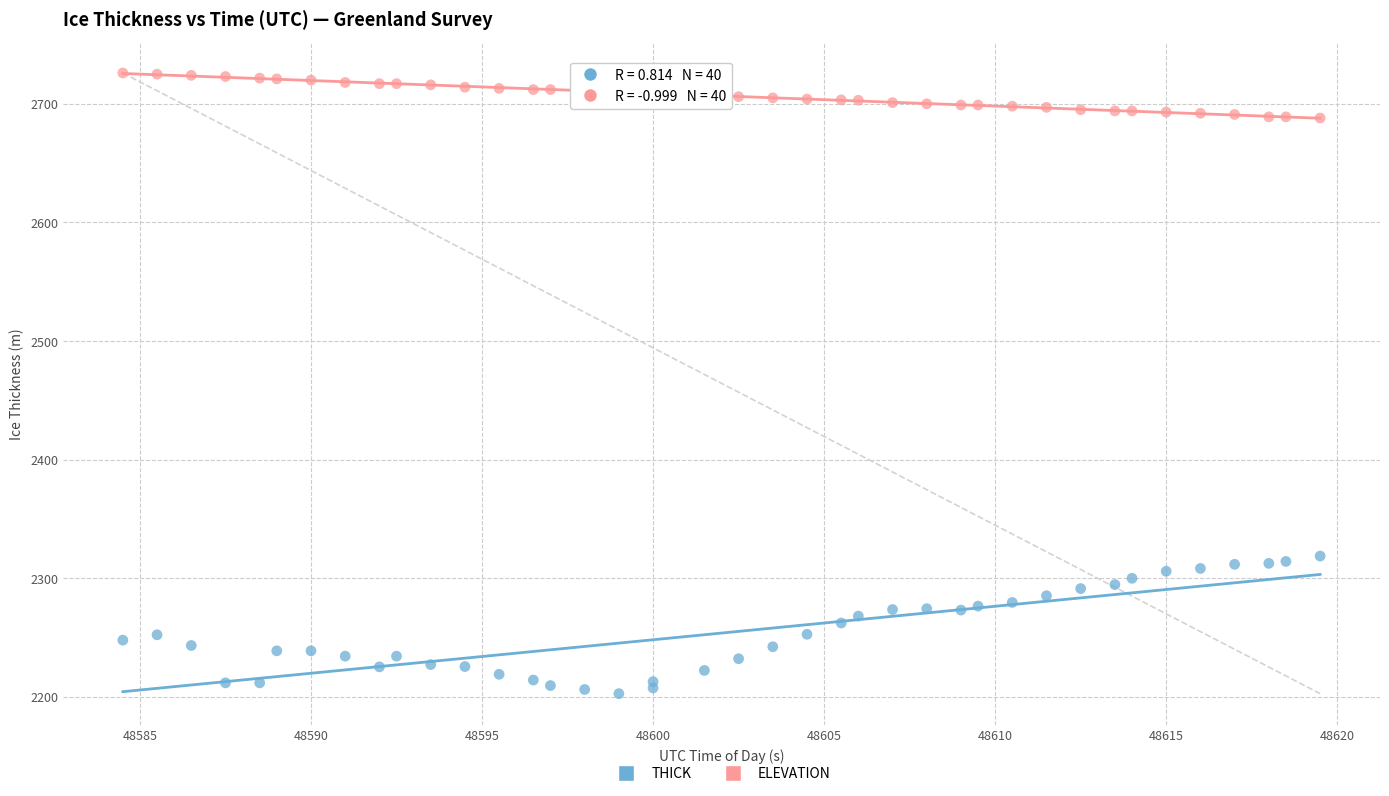

Which series has the largest Y range (max minus min)?

THICK